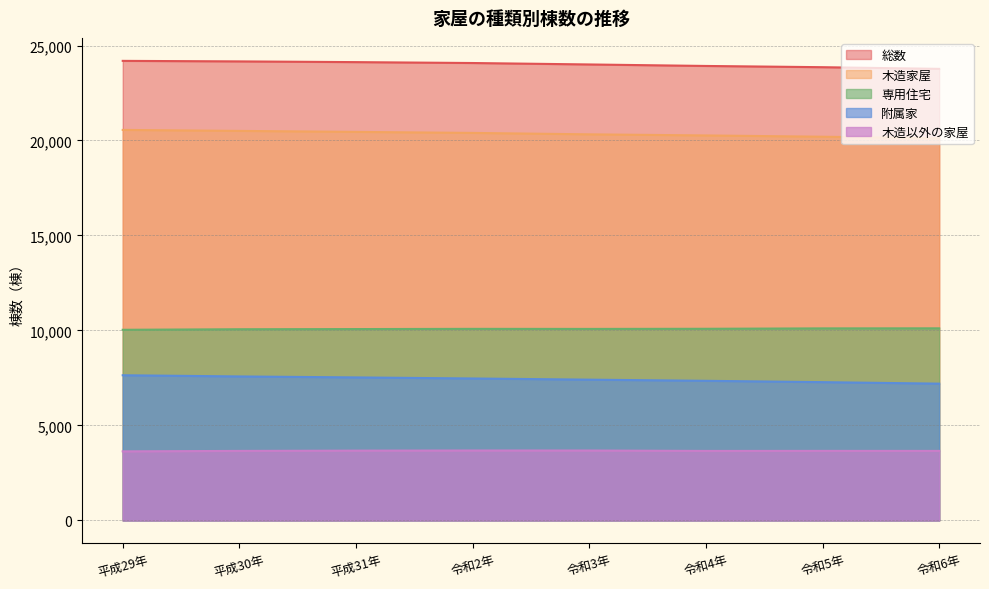

Is the value of 総数 at 令和4年 greater than the value of 附属家 at 平成30年?

Yes